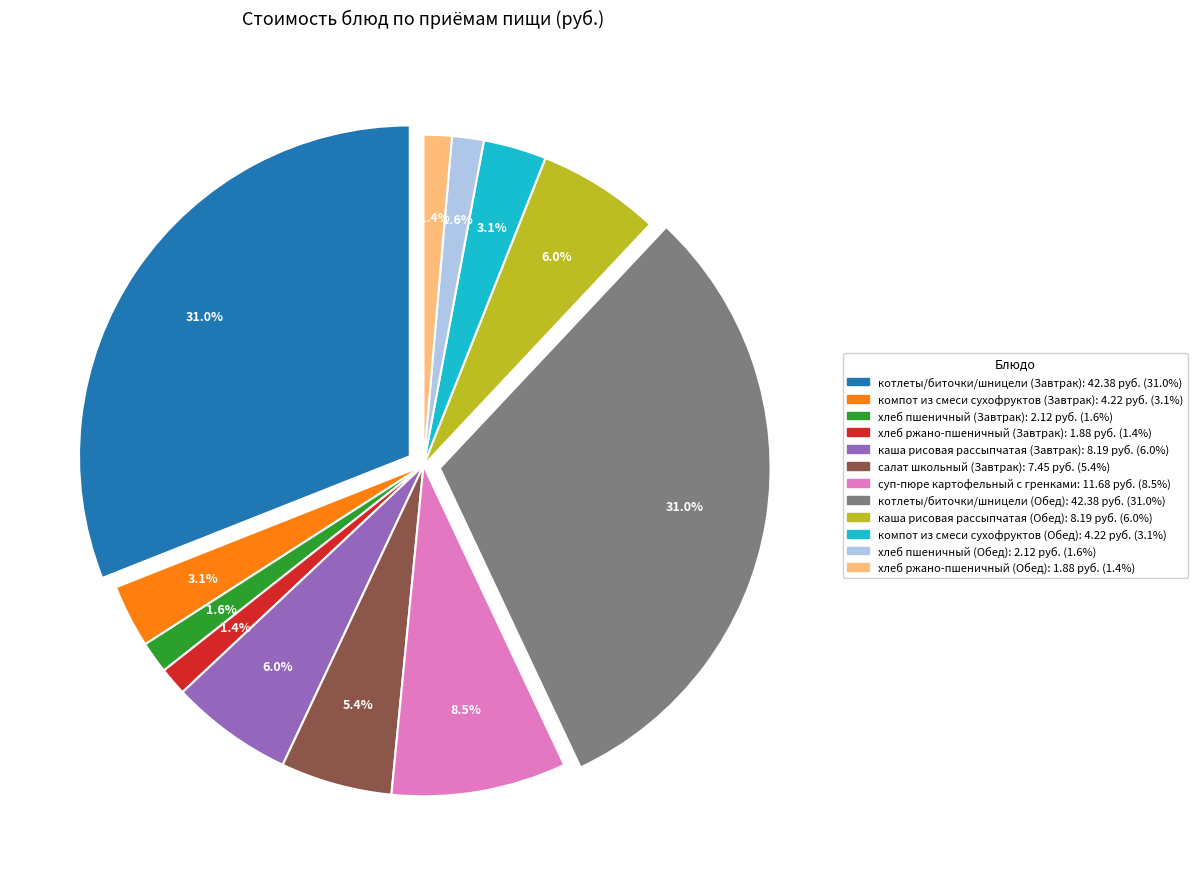

The хлеб пшеничный (Завтрак) slice represents 1% of the pie. True or false?

False